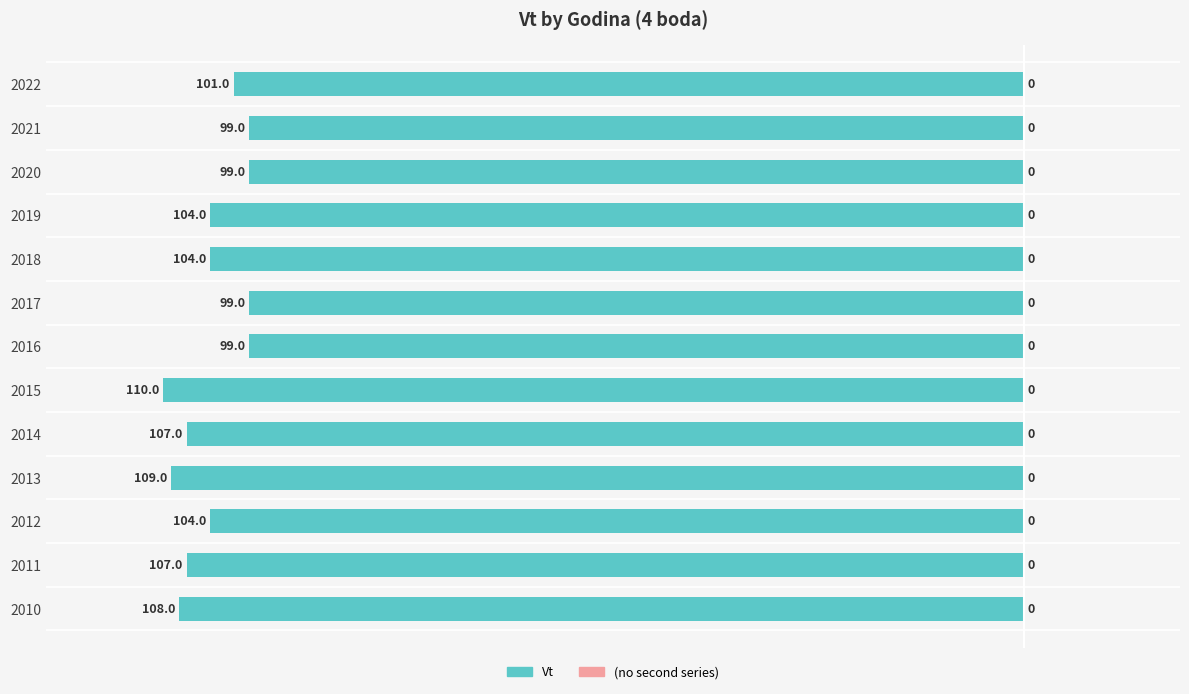

Does the chart contain any negative values?

Yes